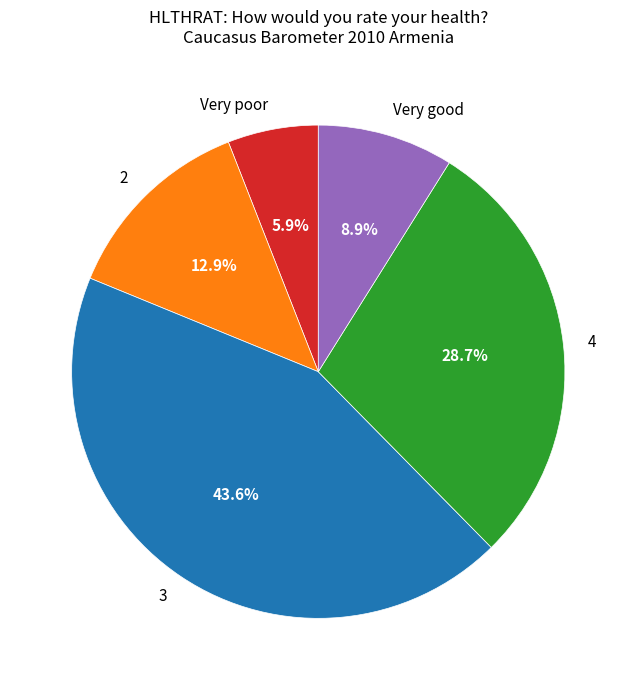

Do 3 and 2 together represent more than half of the pie?

Yes